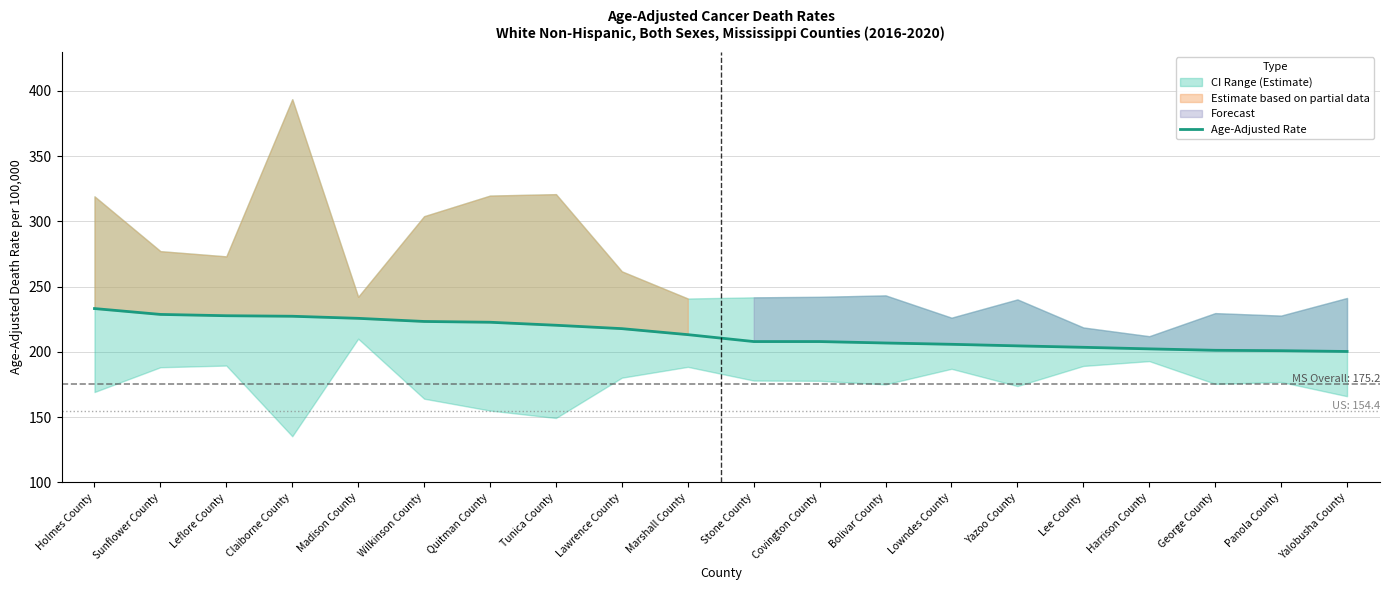

What position from the left is Tunica County?

8